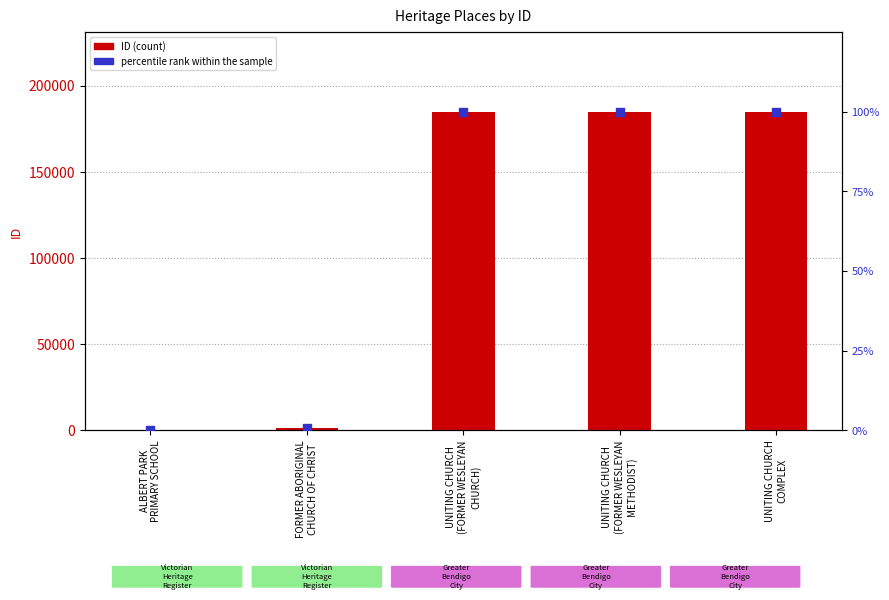

Which series contains the highest Y value?

ID